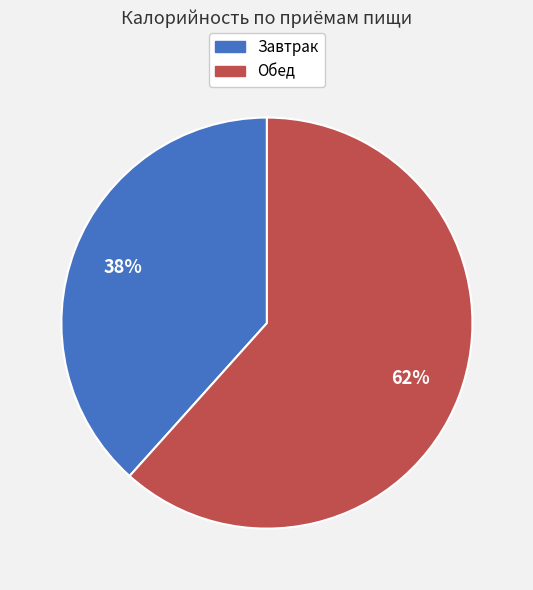

To the nearest percent, what is the combined percentage of Обед and Завтрак?

100%